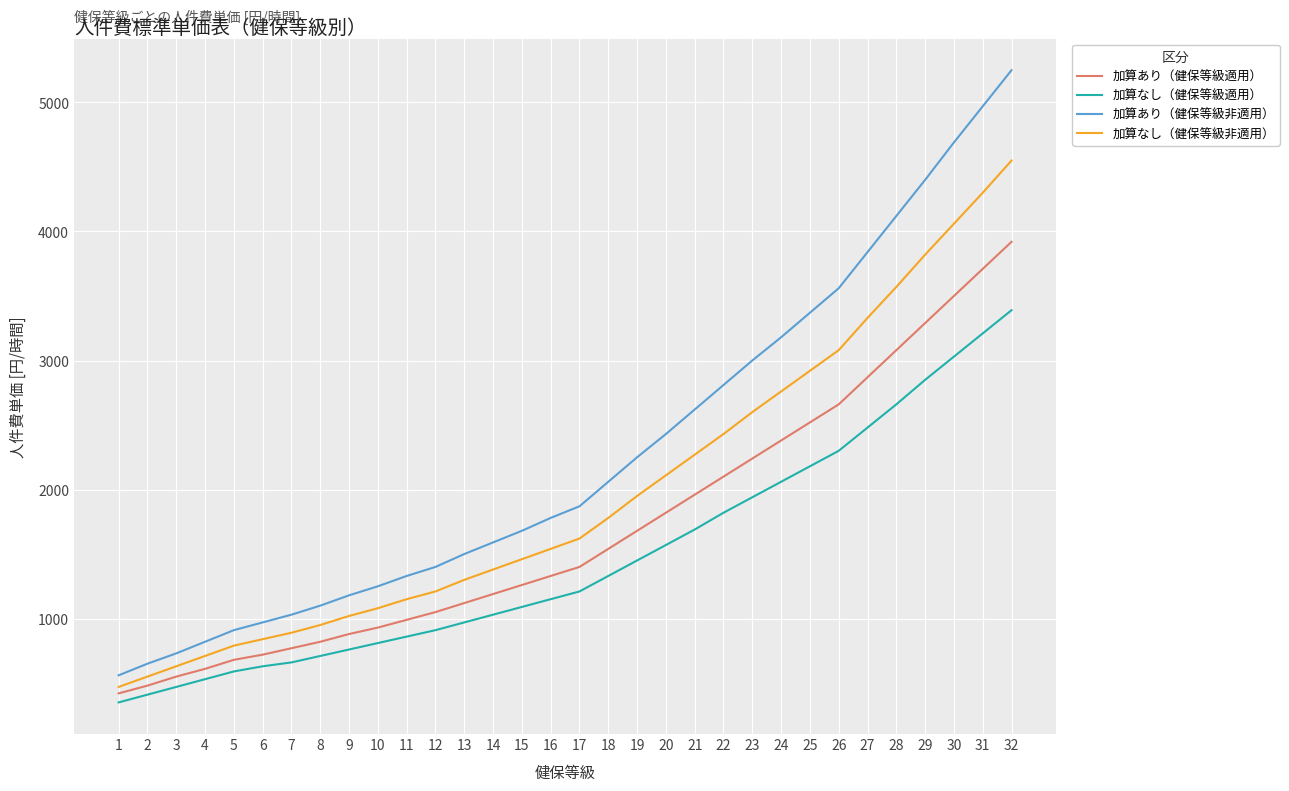

True or false: 加算あり（健保等級非適用） and 加算なし（健保等級非適用） intersect in this chart.

False